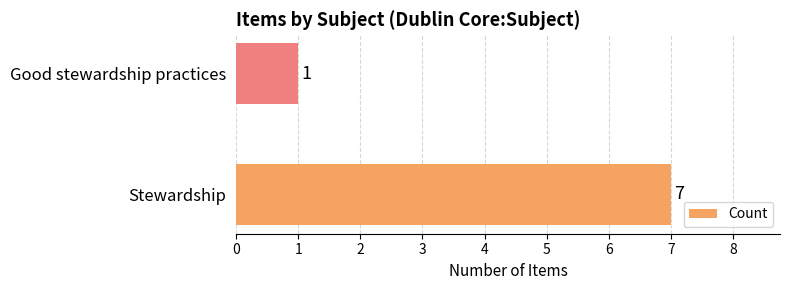

Reading top to bottom, list all the values displayed in this chart.

Good stewardship practices=1	Stewardship=7